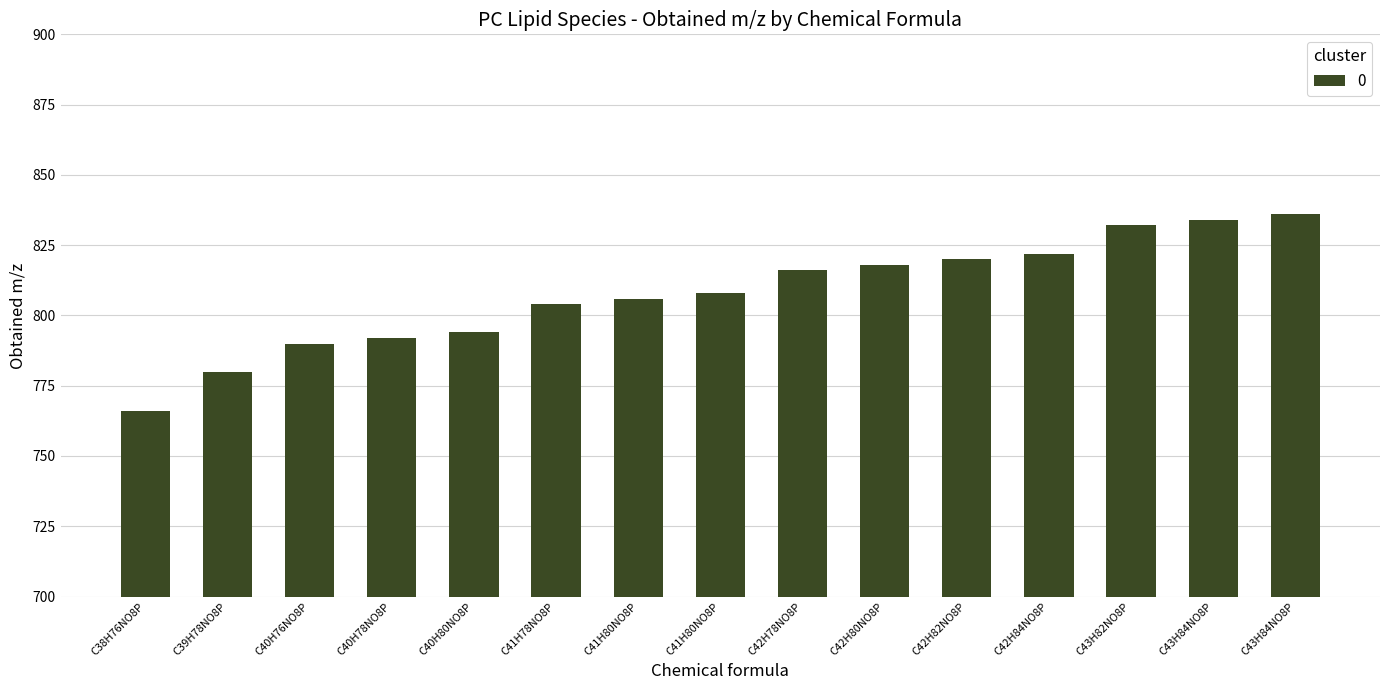

Are the bars grouped side by side (vs. stacked)?

No